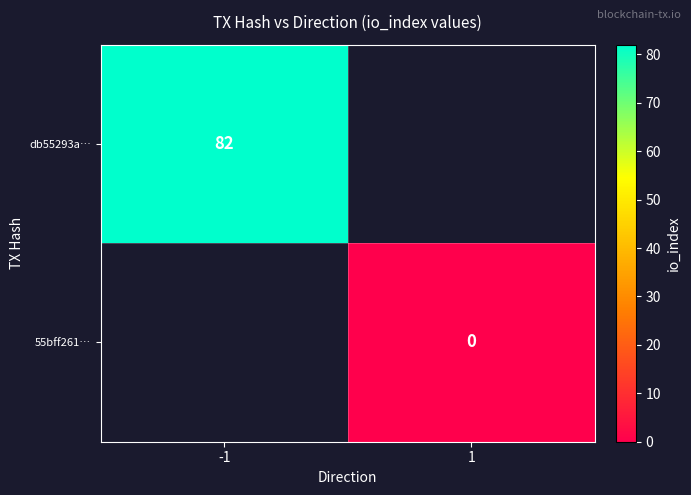

What is the total value across all series at -1?

82